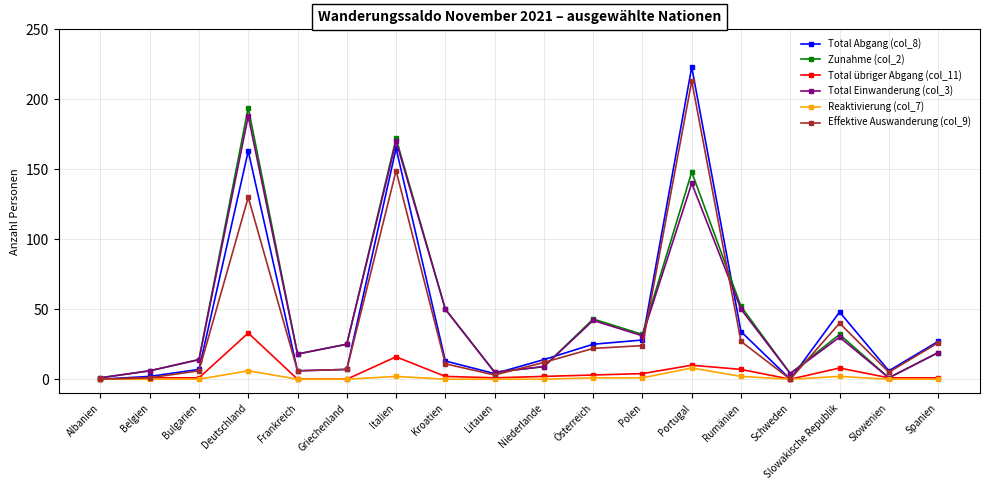

True or false: Total Einwanderung (col_3) has more than 0 points higher than both neighbors.

True